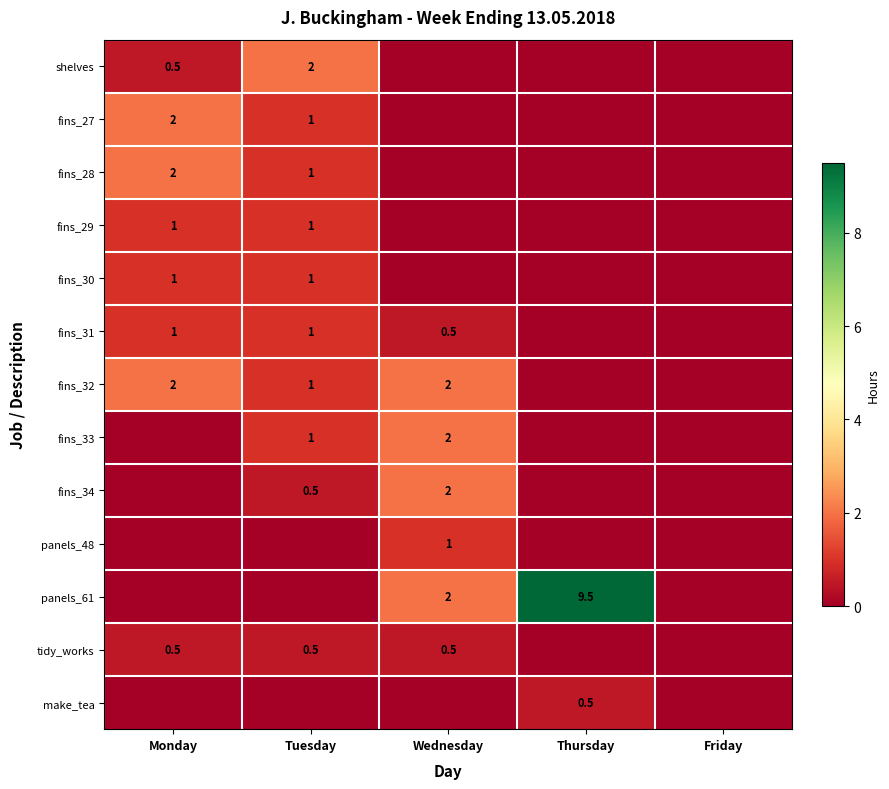

Is it true that fins_30 equals 1.0 at Tuesday?

True